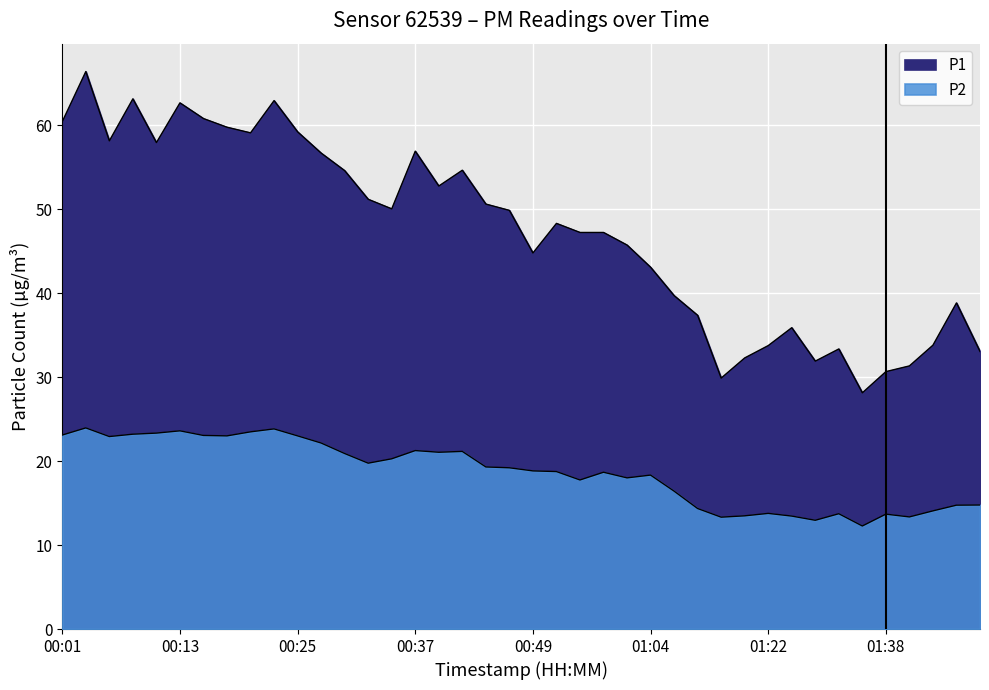

True or false: P2 and P1 intersect in this chart.

False